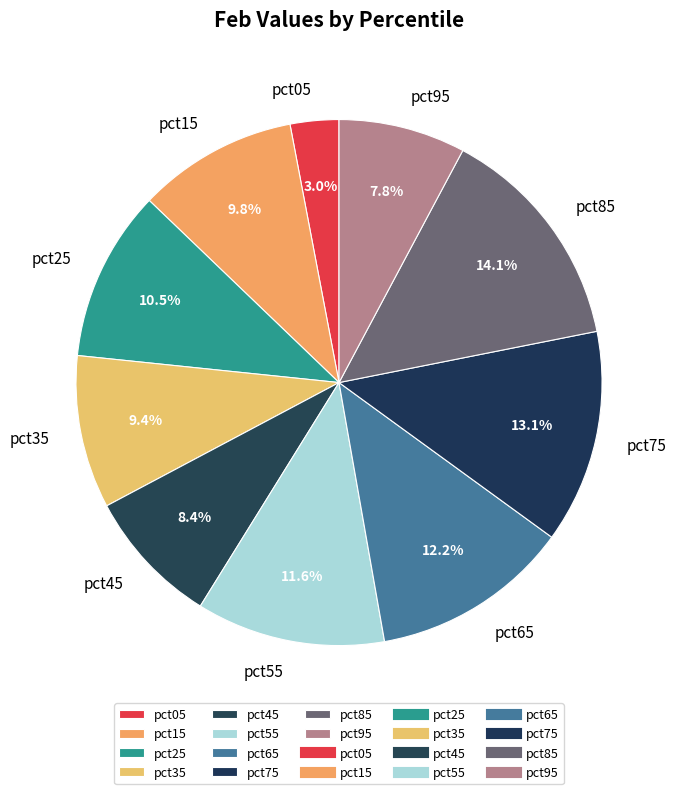

What is the smallest slice in the pie chart?

pct05